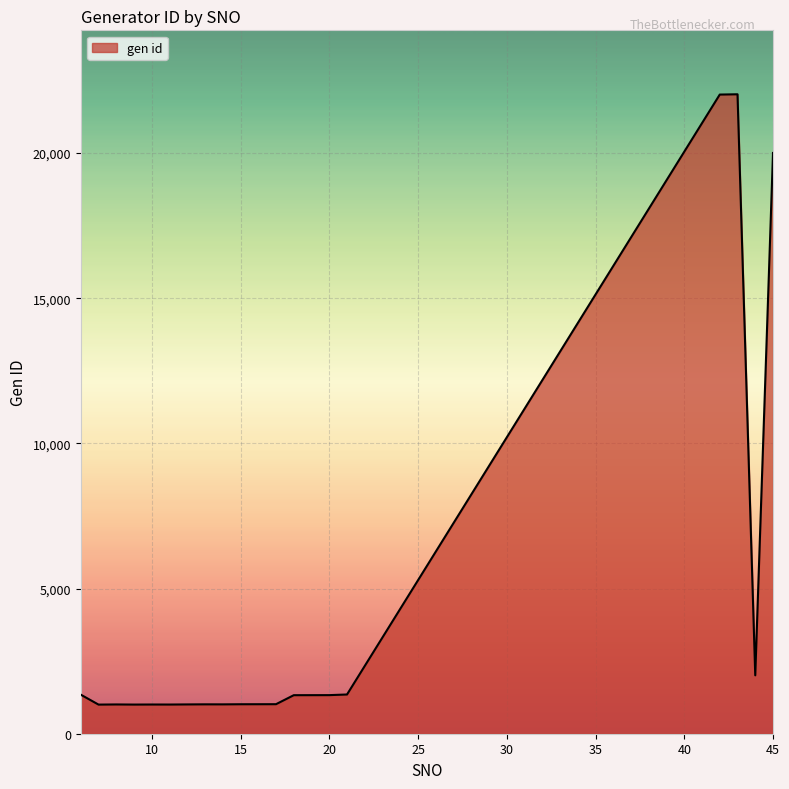

What is the difference between the maximum and minimum values?

21018